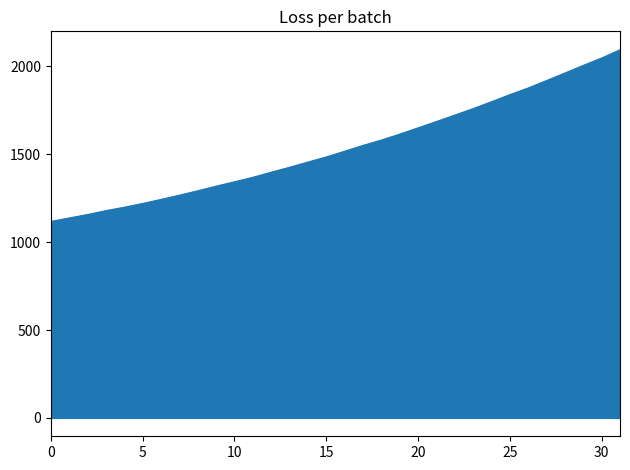

What is the difference between the maximum and minimum values?

977.4